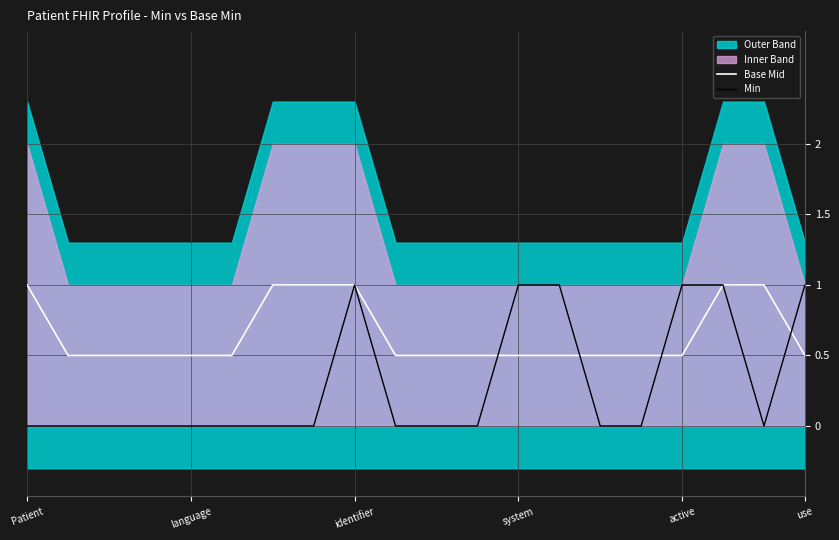

At how many categories does at least one series exceed 0?

20